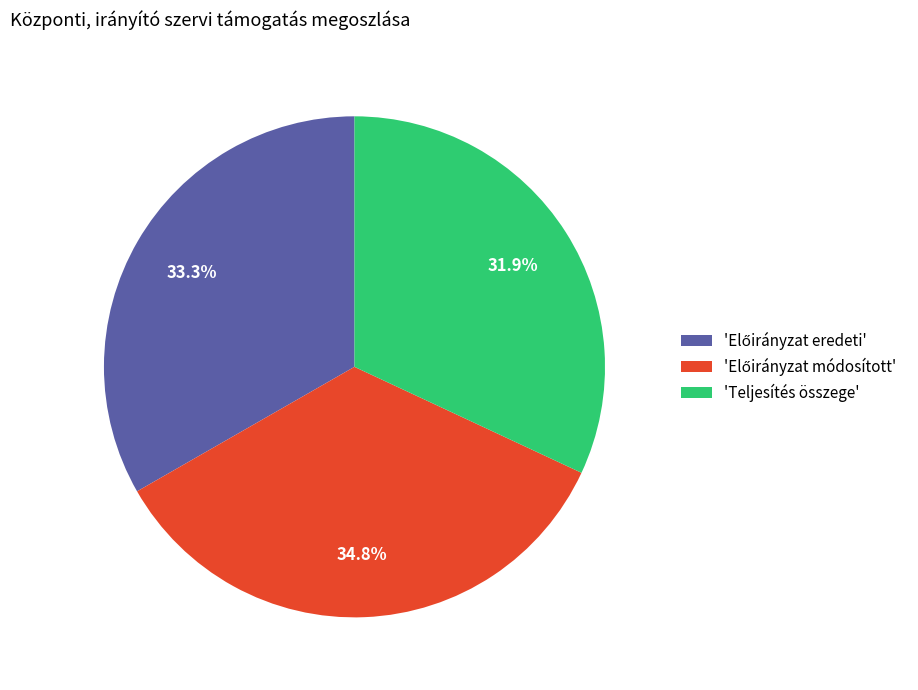

Does 'Teljesítés összege' account for over 50% of the chart?

No